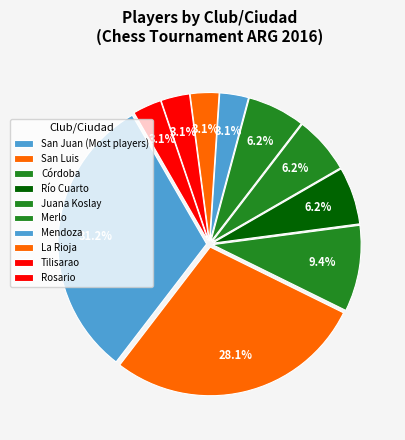

How many slices are in this pie chart?

10